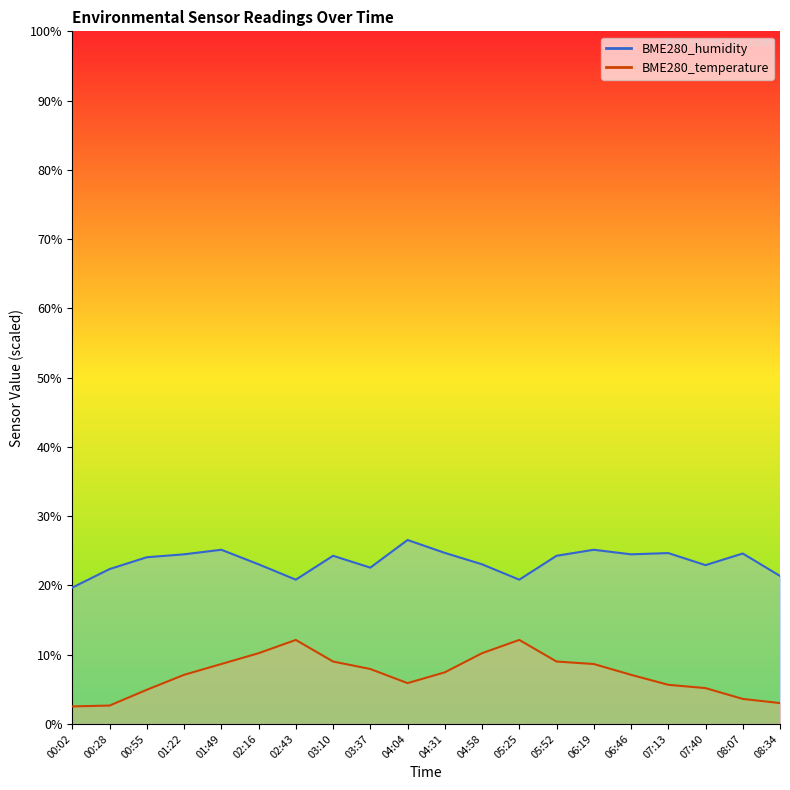

At which category does the chart reach its minimum across all series?

00:02